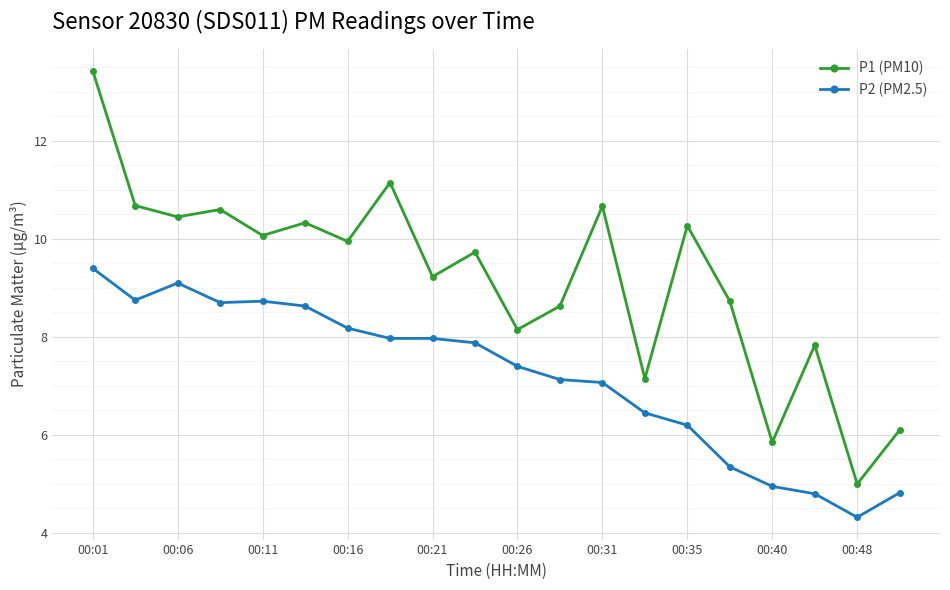

How many interior local valleys does the P1 (PM10) series have?

8